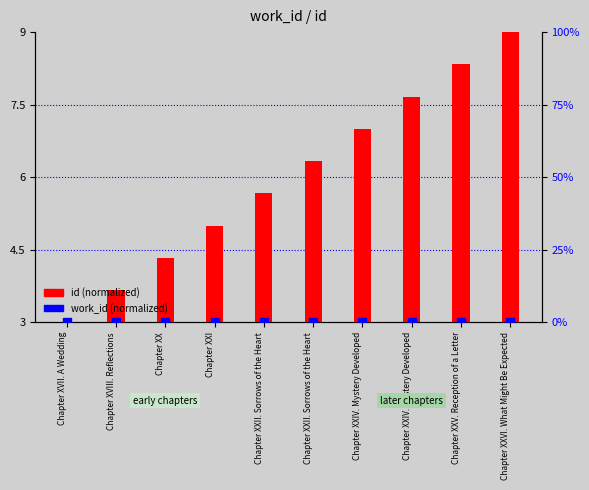

Is the value of id (normalized) at Chapter XXII. Sorrows of the Heart greater than the value of work_id (normalized) at Chapter XX?

Yes